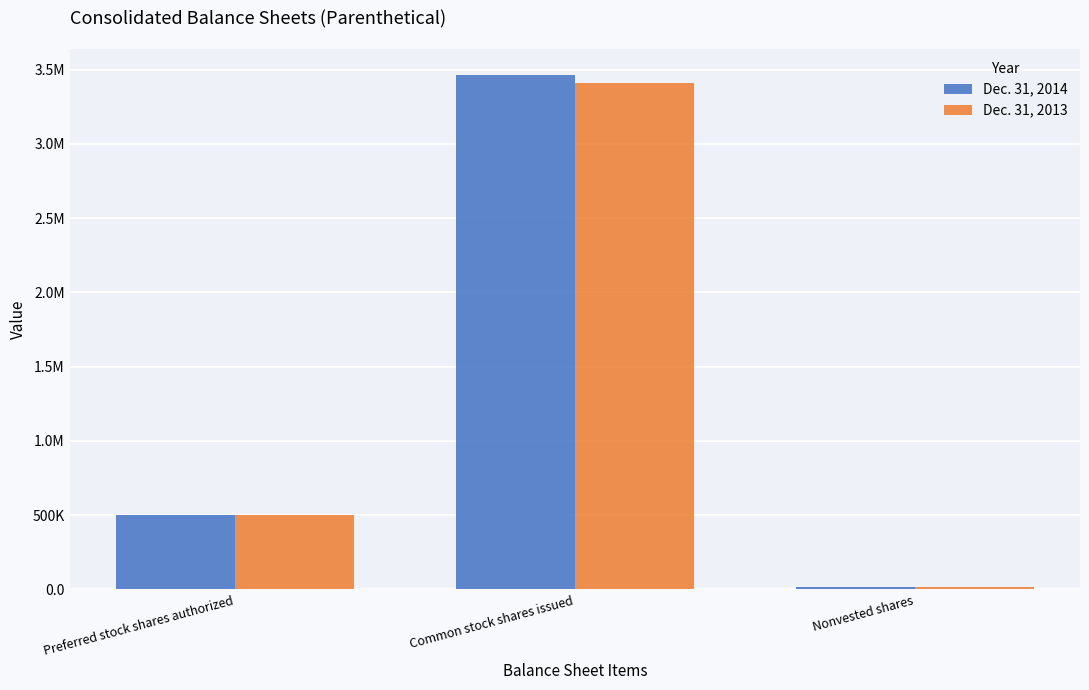

What is the label of the 3rd bar from the right?

Preferred stock shares authorized